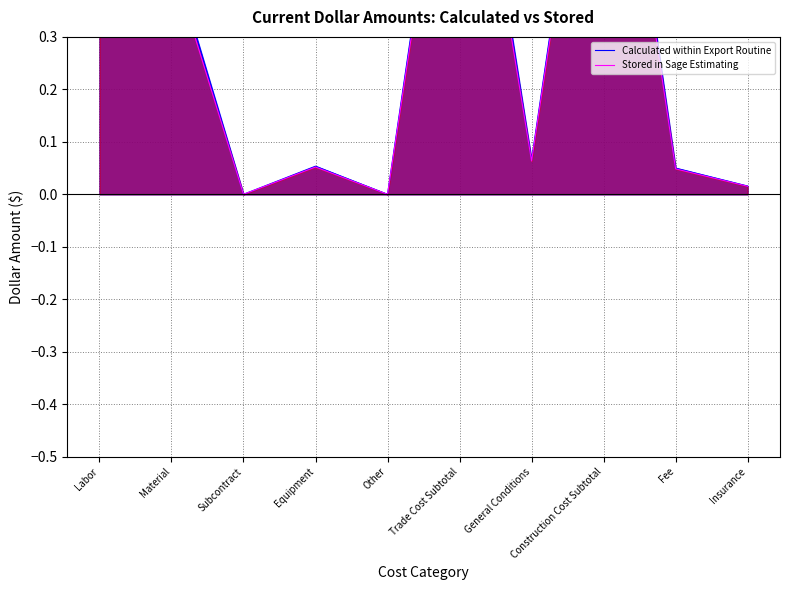

What is the difference between the maximum and minimum values in the Stored in Sage Estimating series?

1.0